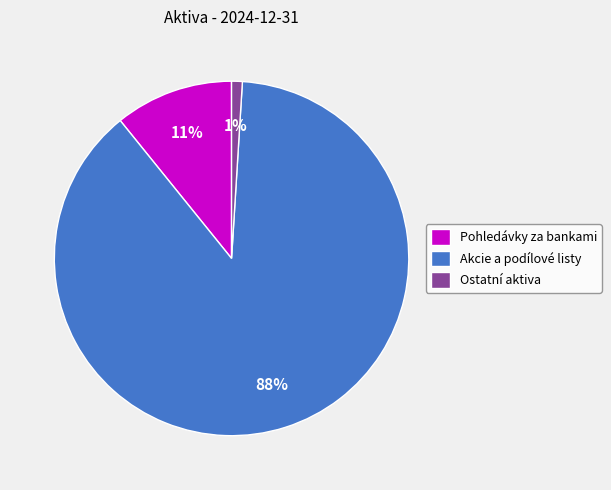

What percentage is the Ostatní aktiva slice, to the nearest percent?

1%